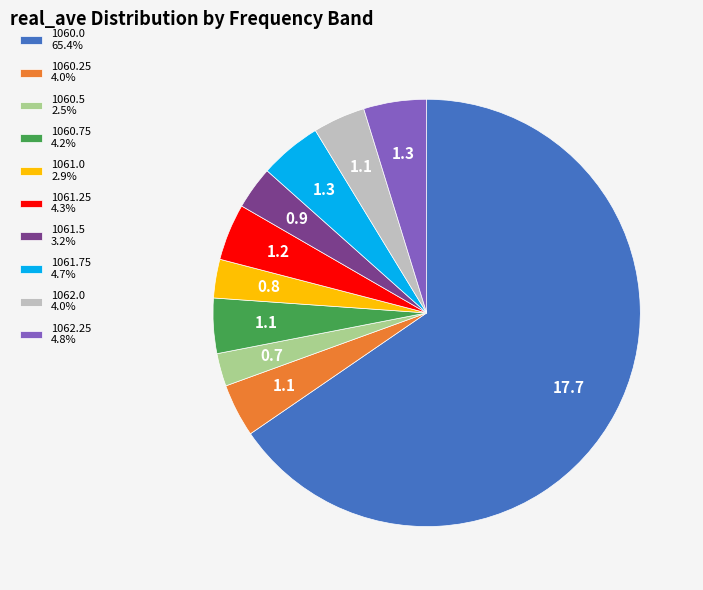

Is the sum of 1062.0 4.0% and 1060.75 4.2% greater than half?

No